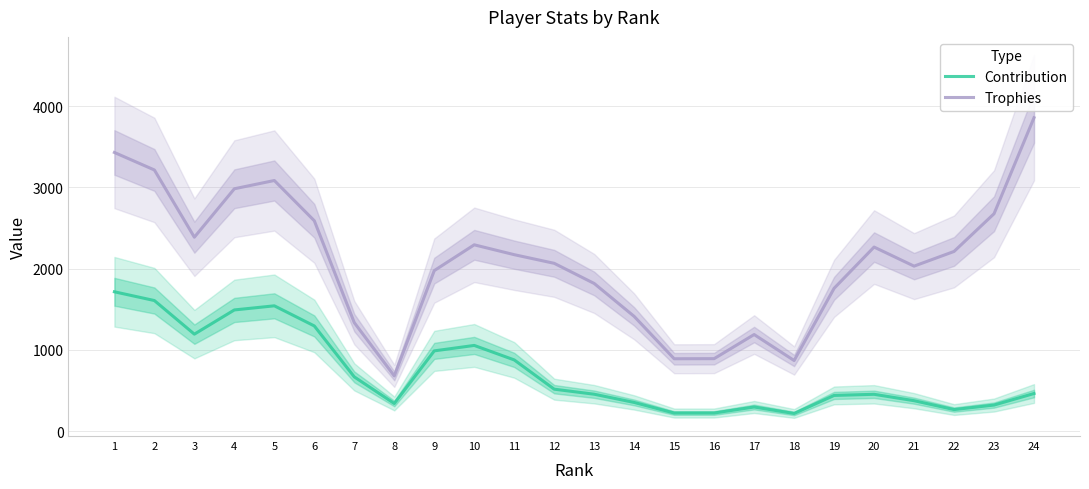

How many series are shown in this chart?

2